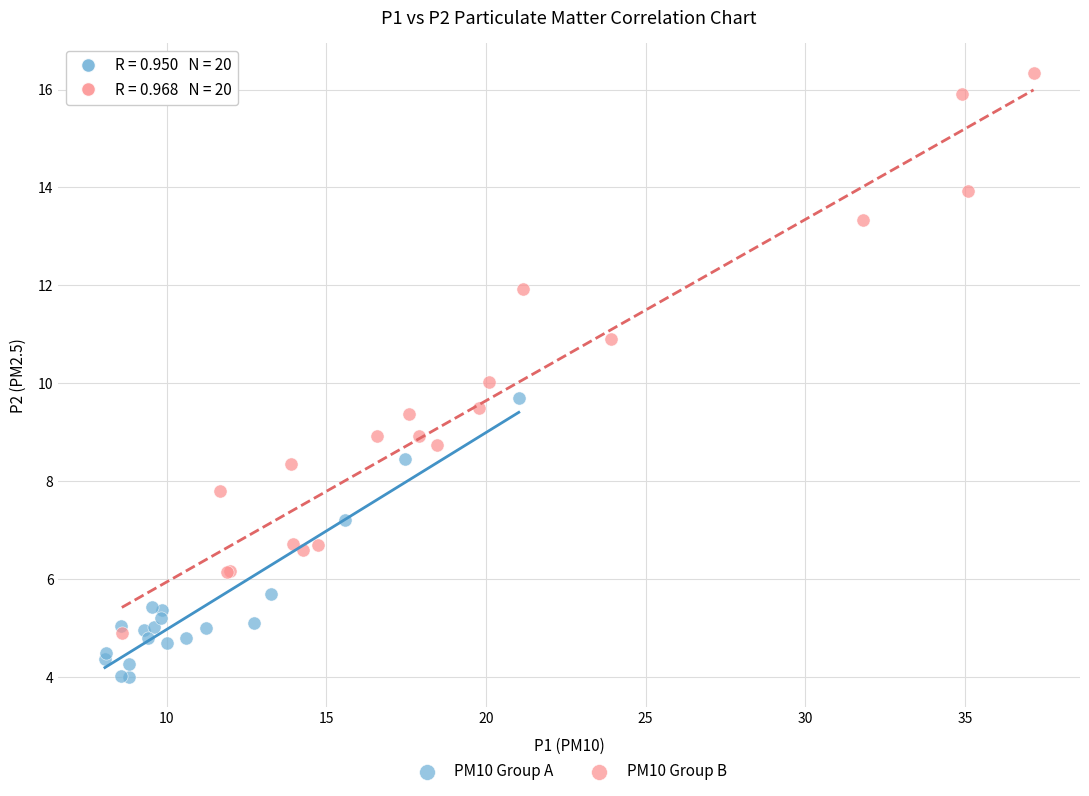

Which series contains the lowest Y value?

PM10 Group A